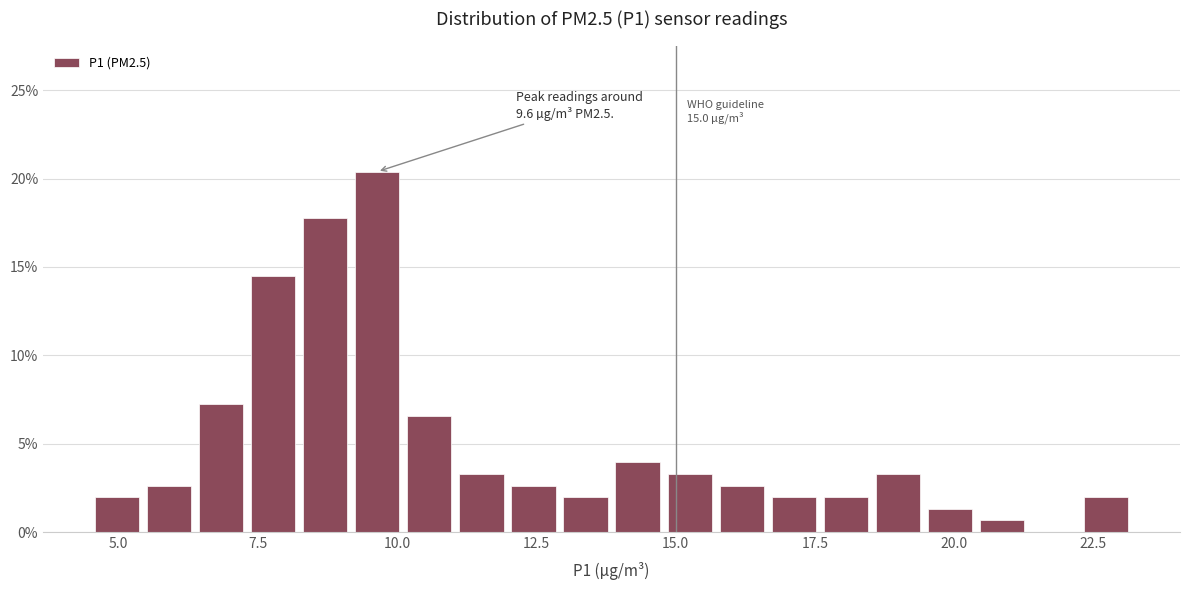

Read against the x-axis, roughly where is the centre of the tallest bar?

9.5